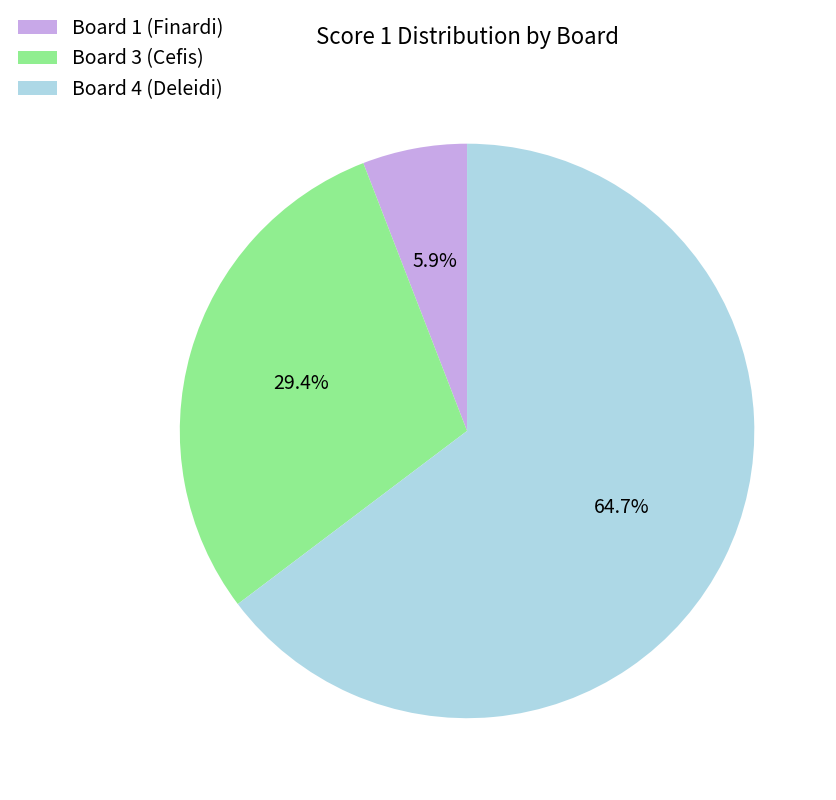

Is the sum of Board 1 (Finardi) and Board 4 (Deleidi) greater than half?

Yes